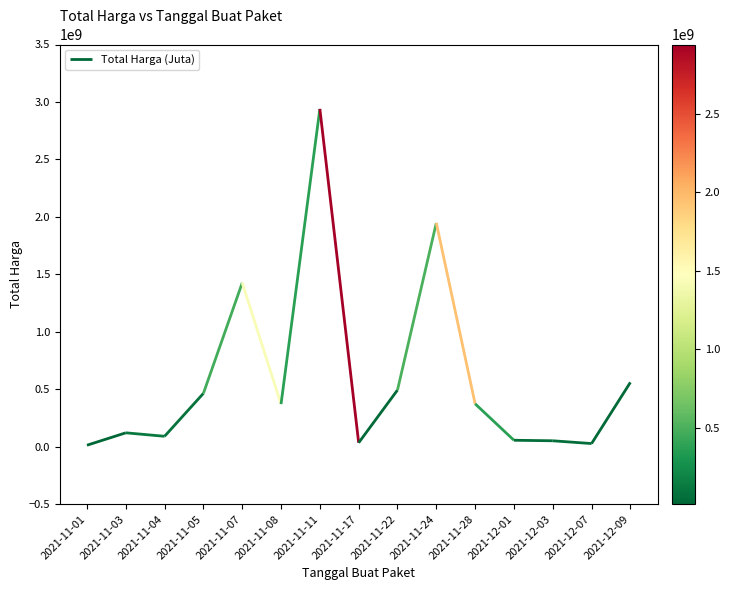

Which has a higher value, 2021-11-01 or 2021-11-03?

2021-11-03